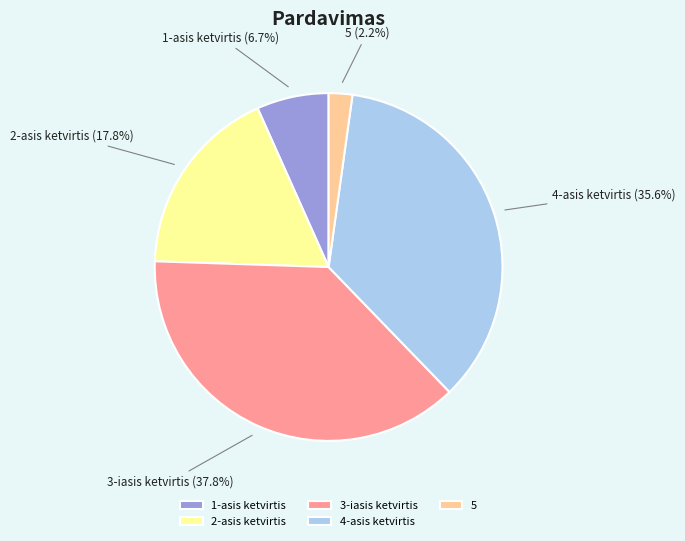

To the nearest percent, what percentage of the pie is 5?

2%